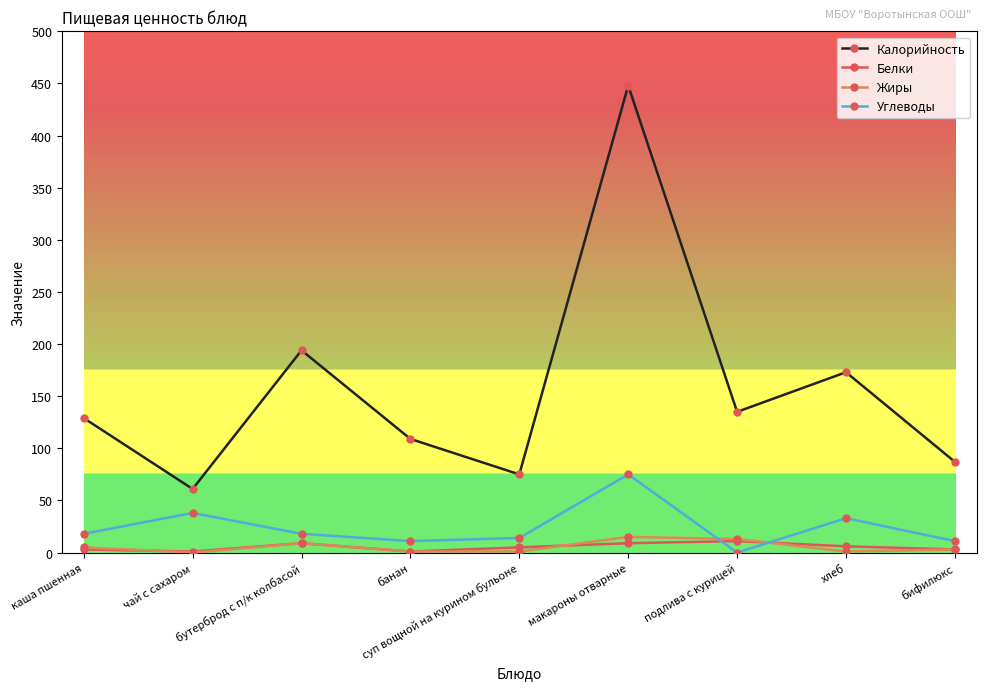

The value of Жиры at чай с сахаром is 0. True or false?

True